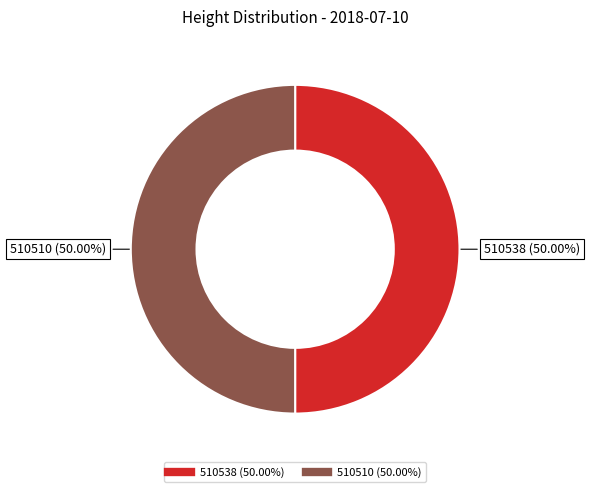

How much of the chart is everything except 510510?

50.0%